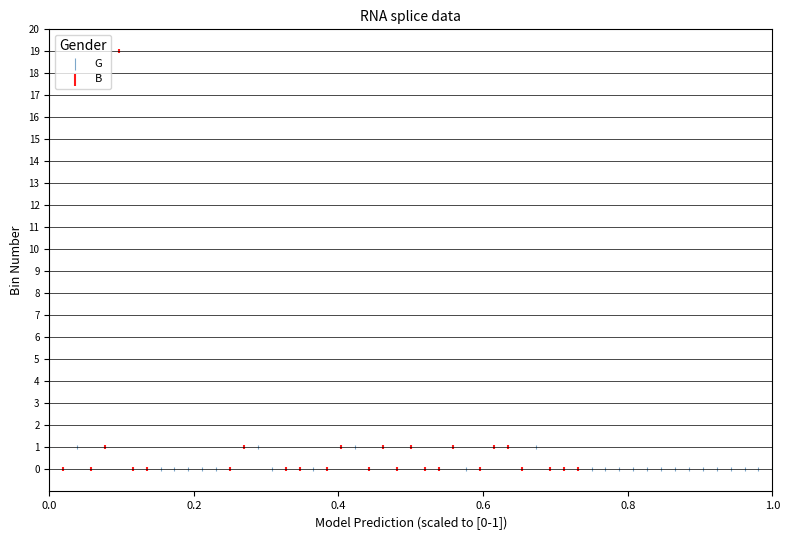

Which series has the largest Y range (max minus min)?

B